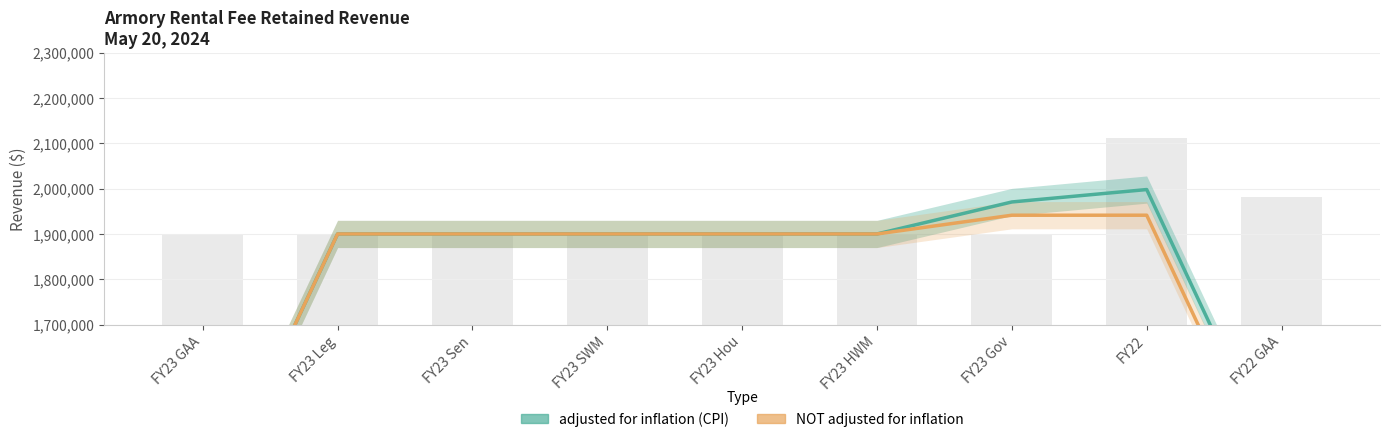

Which category has the highest value in the adjusted for inflation (CPI) series?

FY22